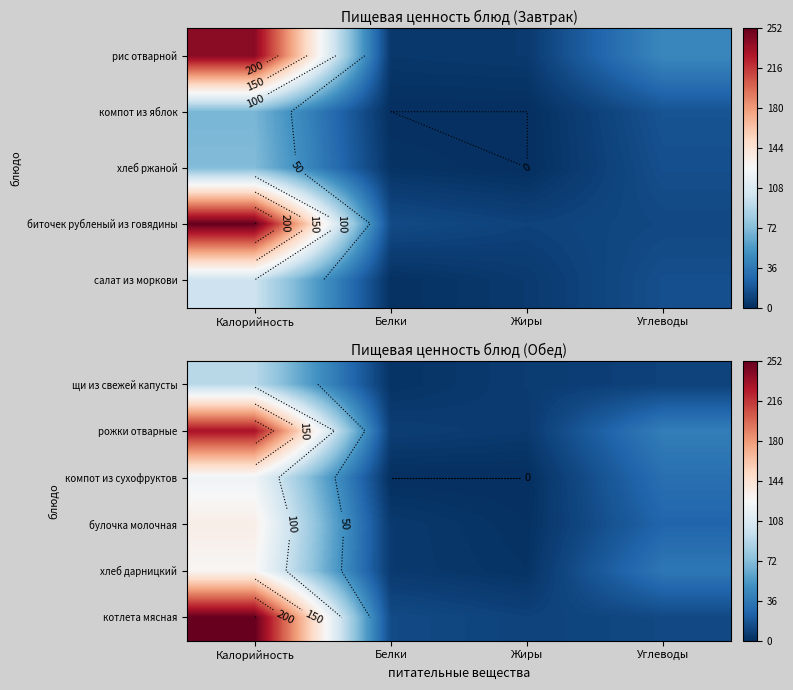

What is the sum of the щи из свежей капусты values at Углеводы and Белки?

11